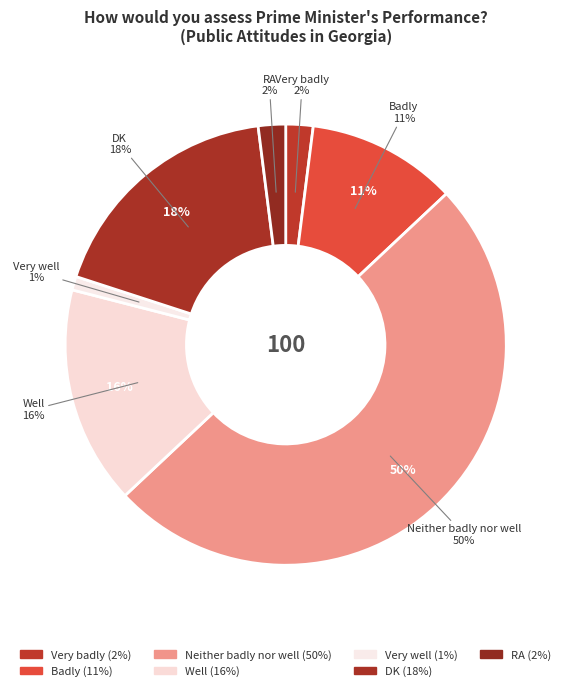

To the nearest percent, what is the difference between the largest and smallest slice percentages?

49%